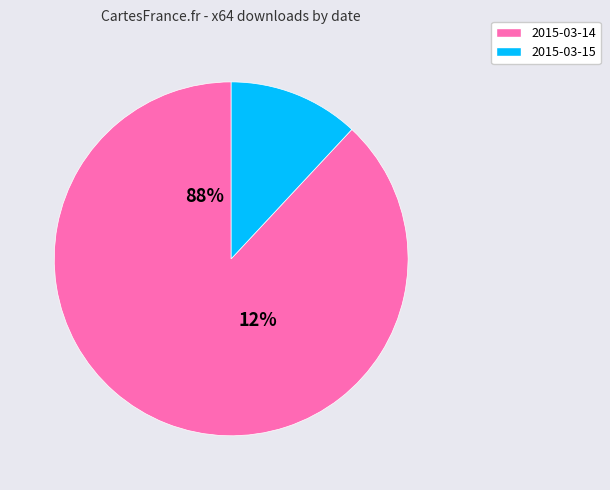

Which series has the widest spread of values?

unknown